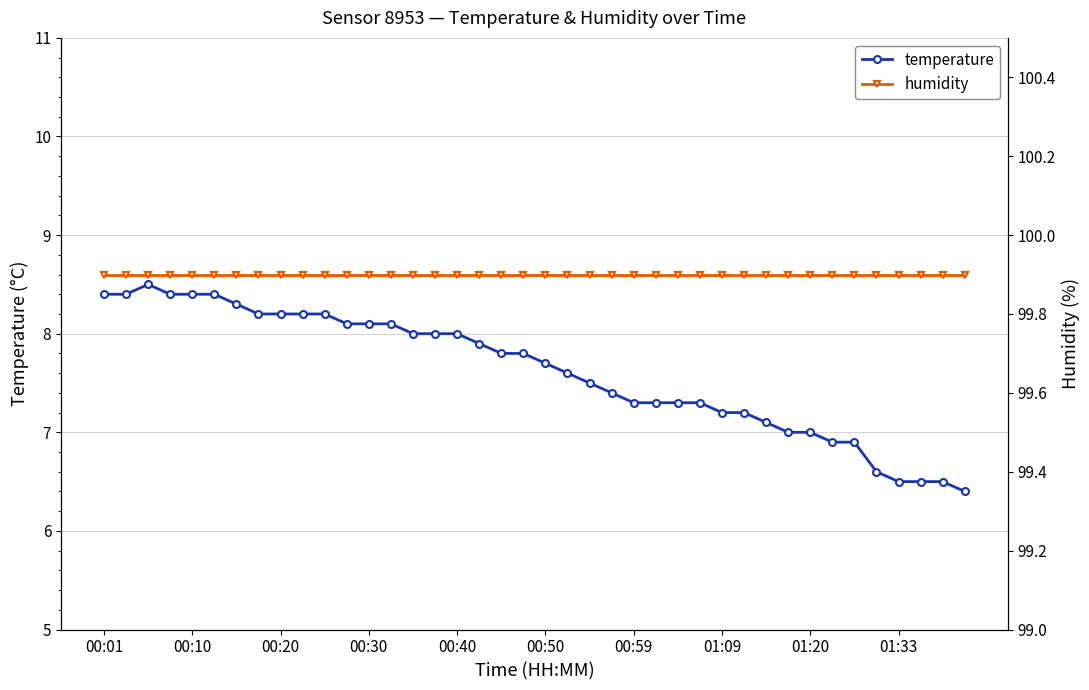

True or false: temperature has more than 1 interior local peaks.

False